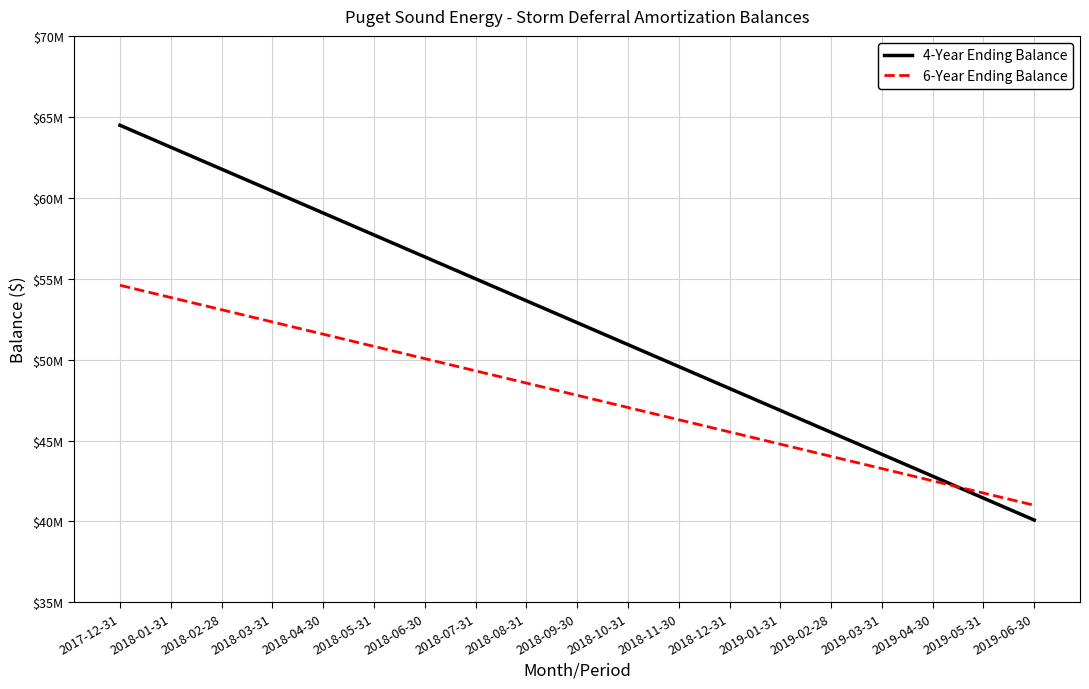

At which label is 4-Year Ending Balance closest to 52281729?

2018-09-30